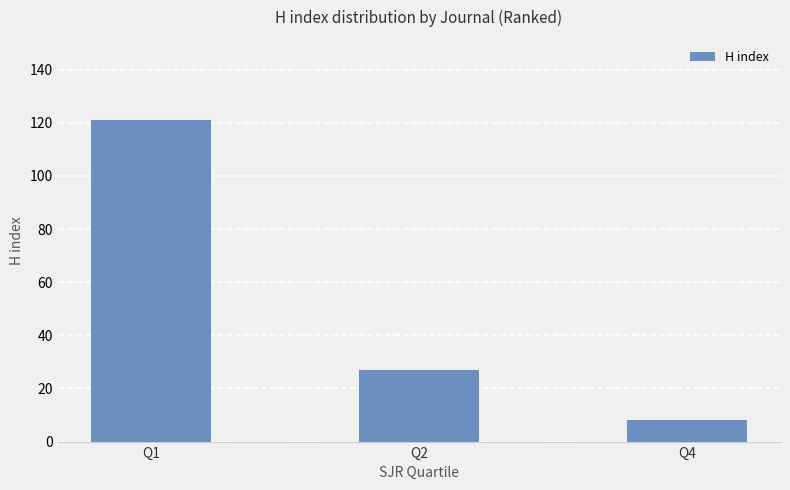

What is the sum of the values at Q2 and Q1?

148